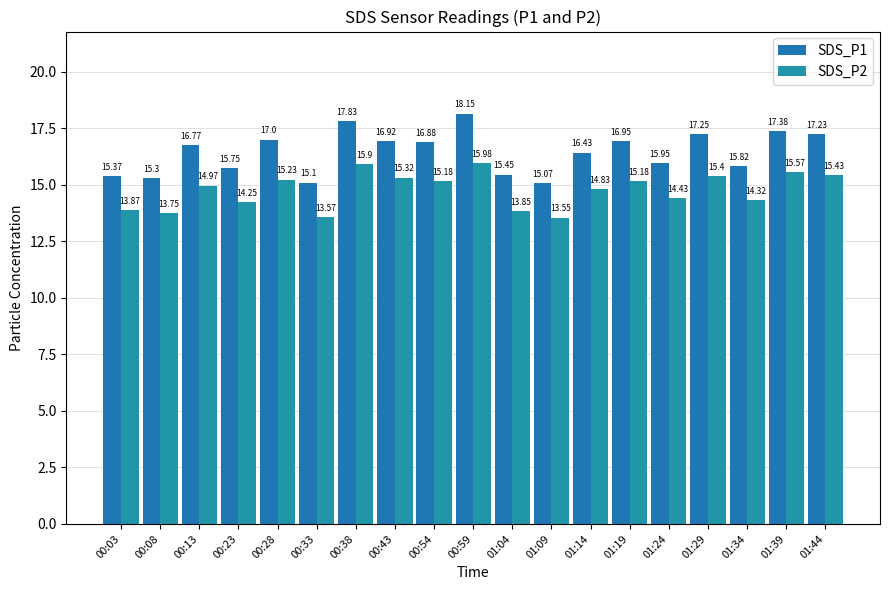

How many bars are there in total?

38